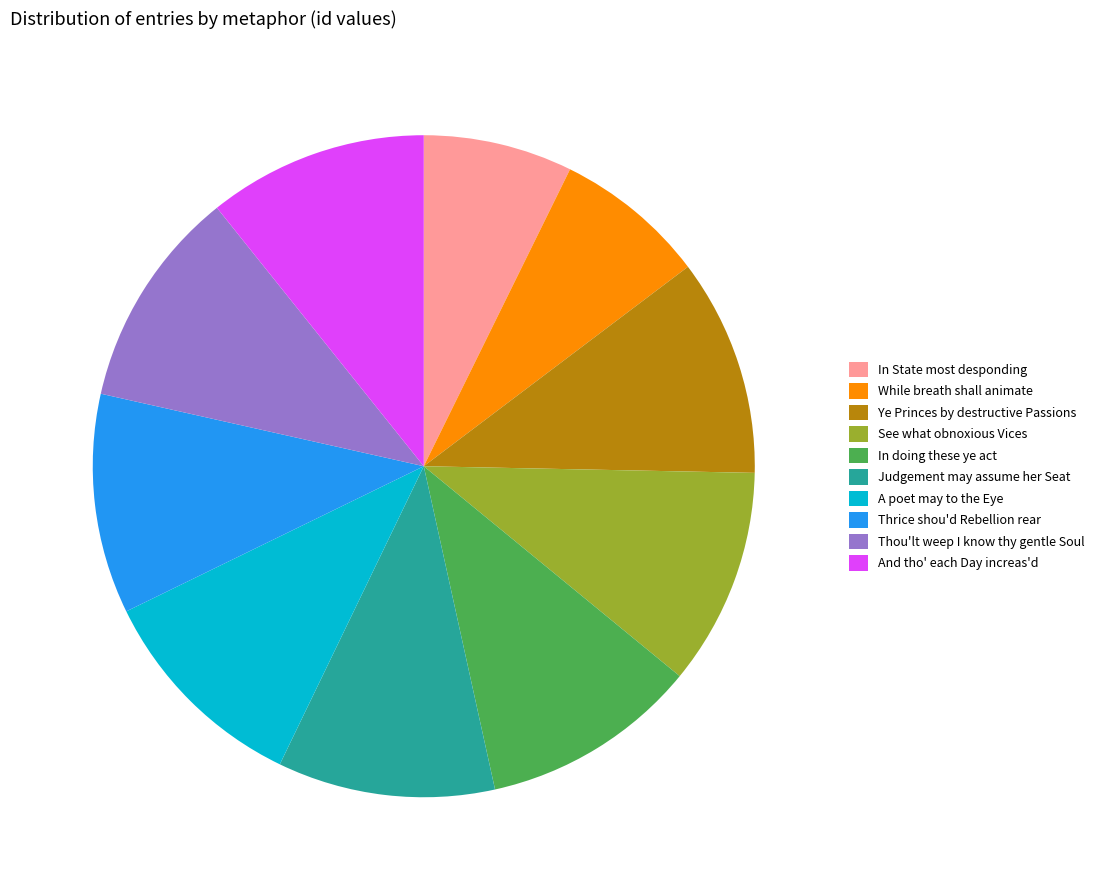

Do And tho' each Day increas'd and Ye Princes by destructive Passions together represent more than half of the pie?

No